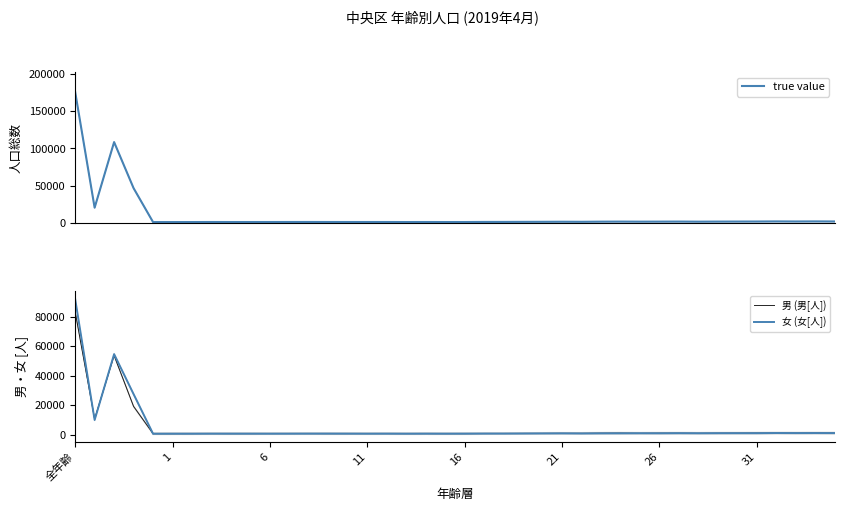

How many data points in true value are above 1647?

19